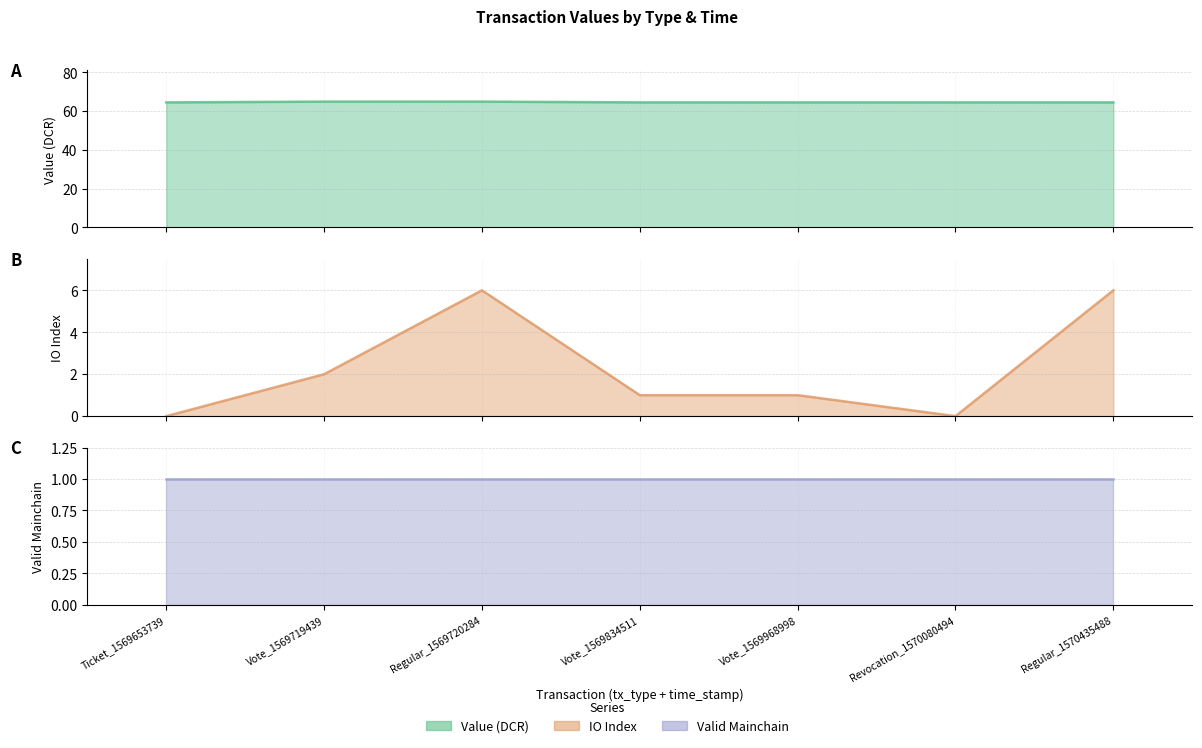

True or false: value and io_index cross at least once.

False